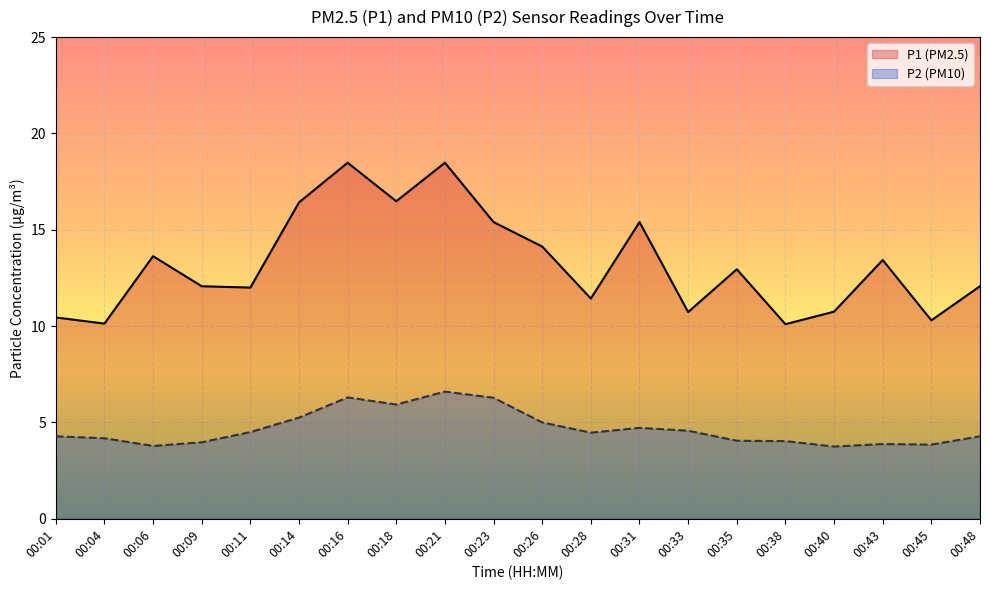

Which series has the widest spread of values?

P1 (PM2.5)